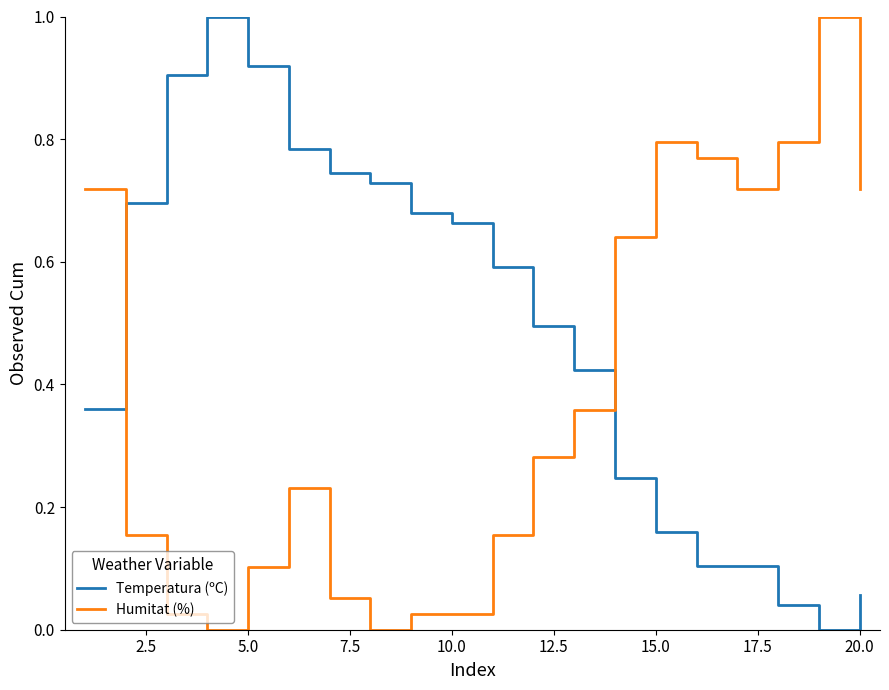

How many intersections are there between Humitat (%) and Temperatura (ºC)?

2